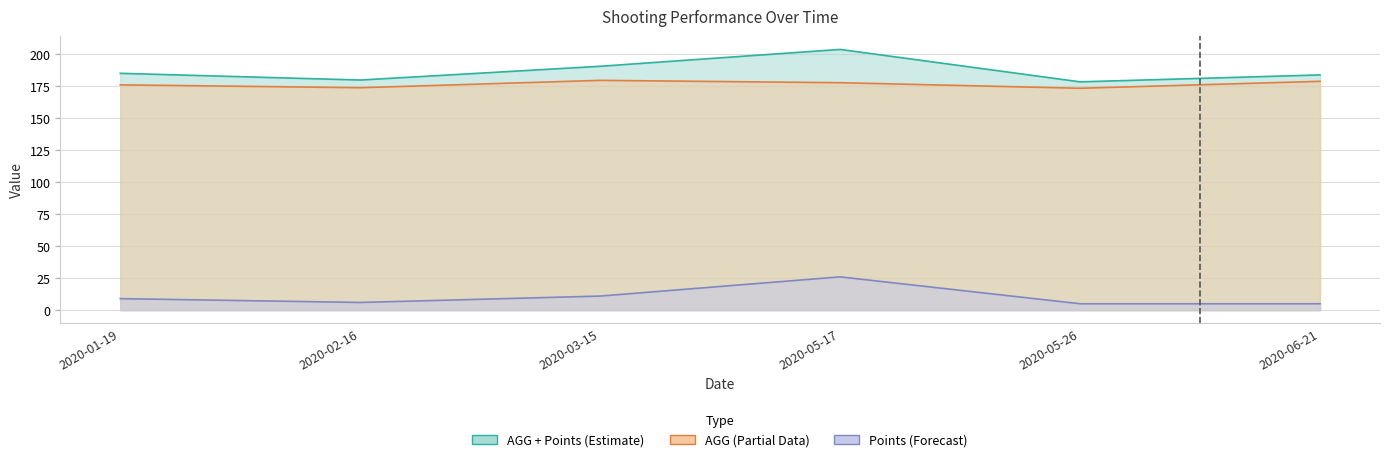

True or false: AGG + Points has more than 1 points higher than both neighbors.

False